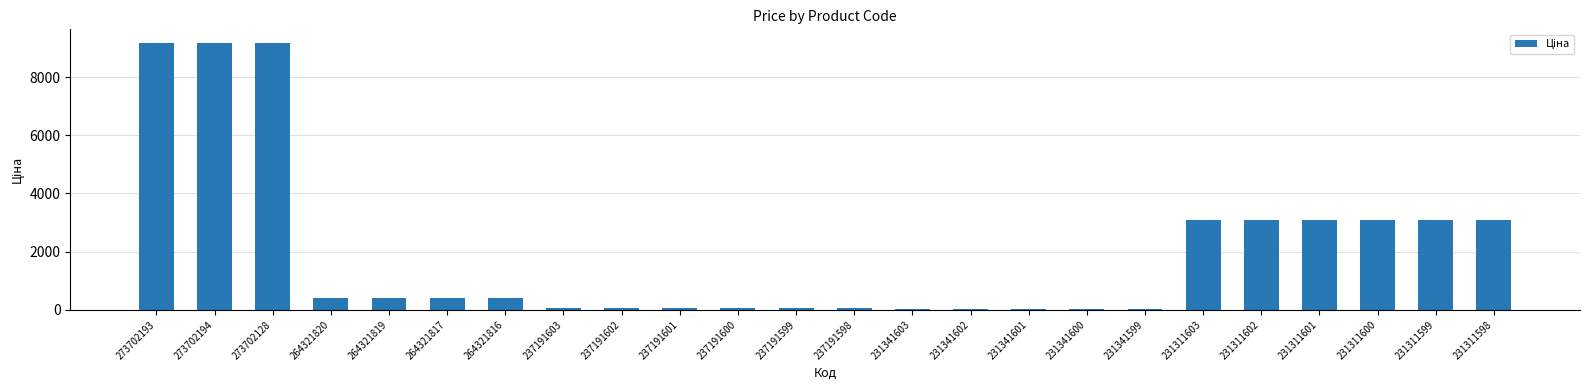

What is the maximum value shown in the chart?

9185.9